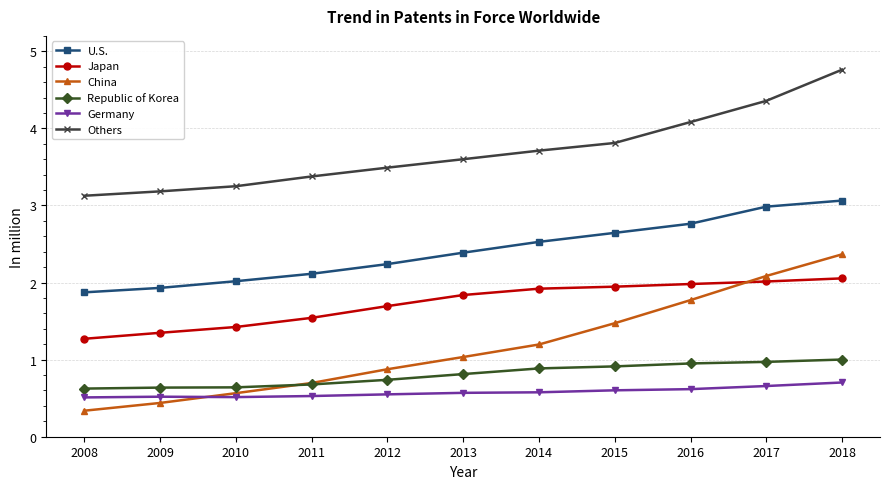

What are all the series names shown in the legend?

U.S., Japan, China, Republic of Korea, Germany, Others